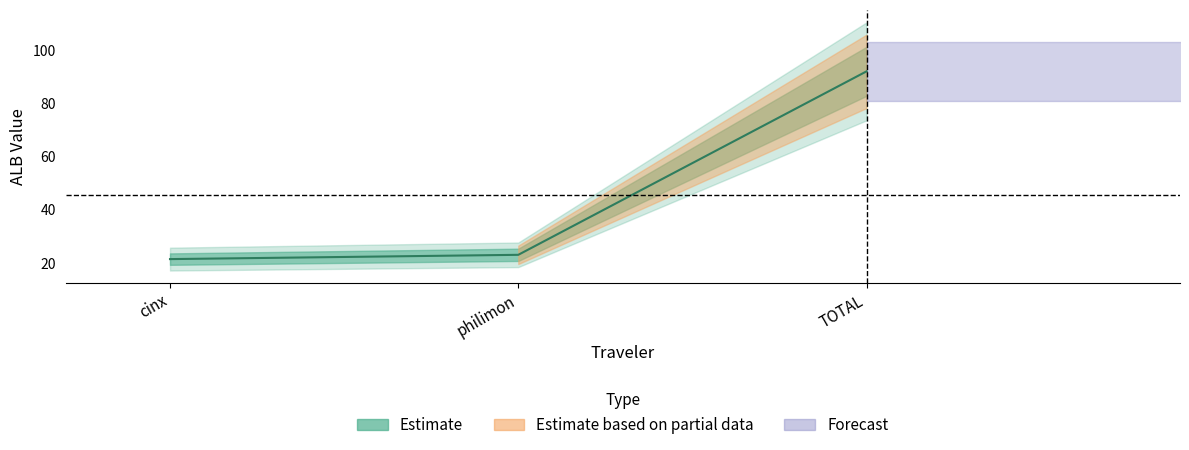

What is the difference between the values at TOTAL and cinx?

70.5